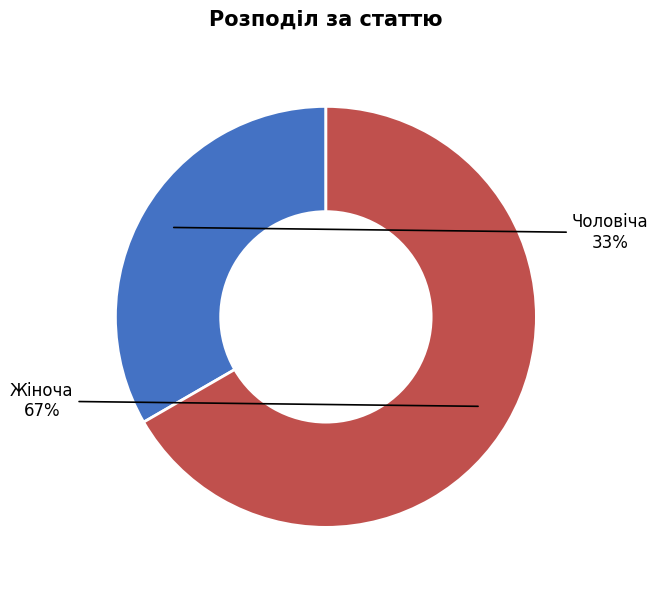

To the nearest percent, what percentage of the pie is Чоловіча?

33%